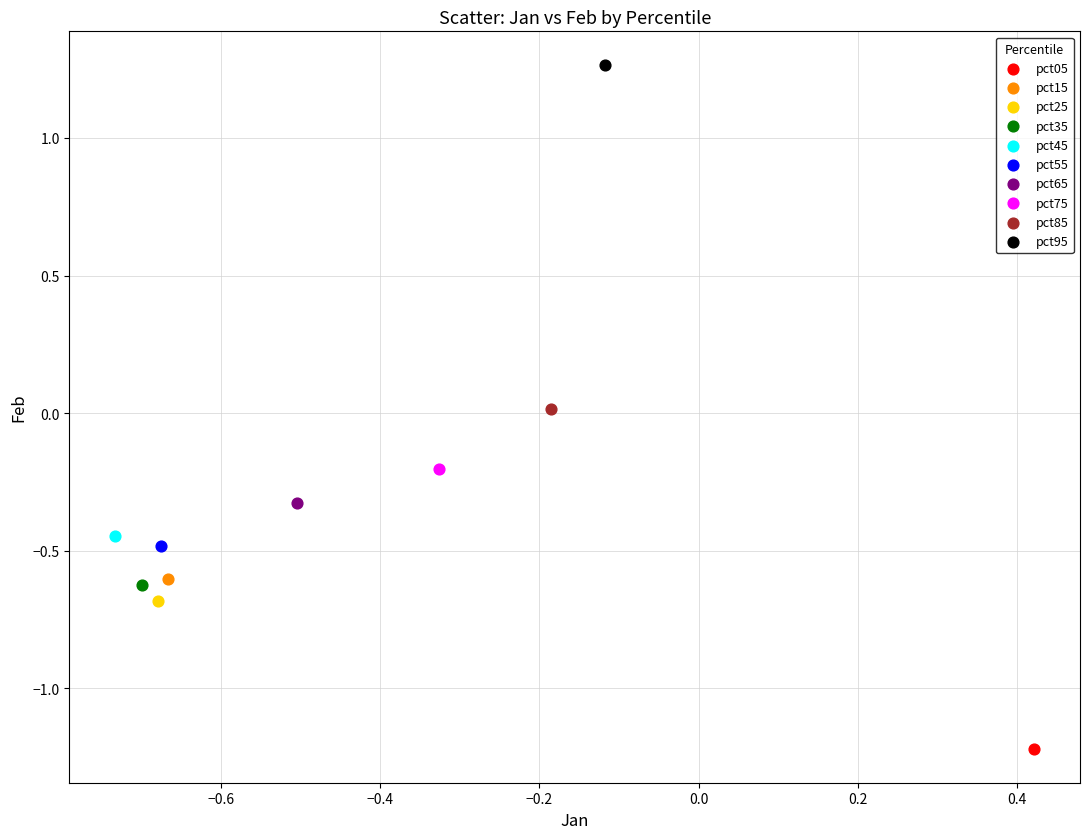

Which series contains the lowest Y value?

pct05